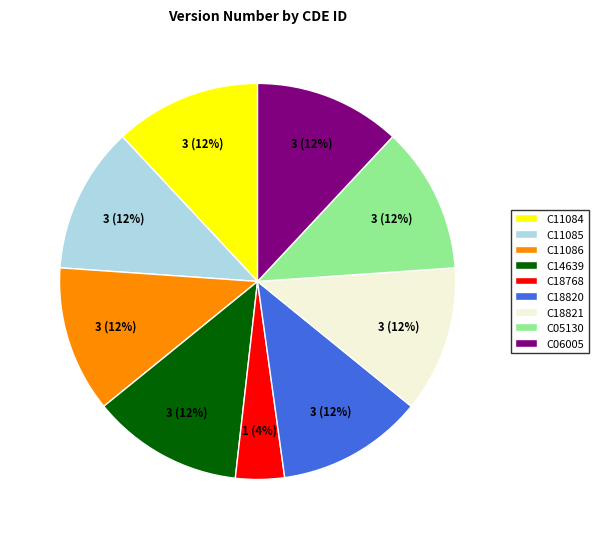

To the nearest percent, what is the average slice percentage?

11%